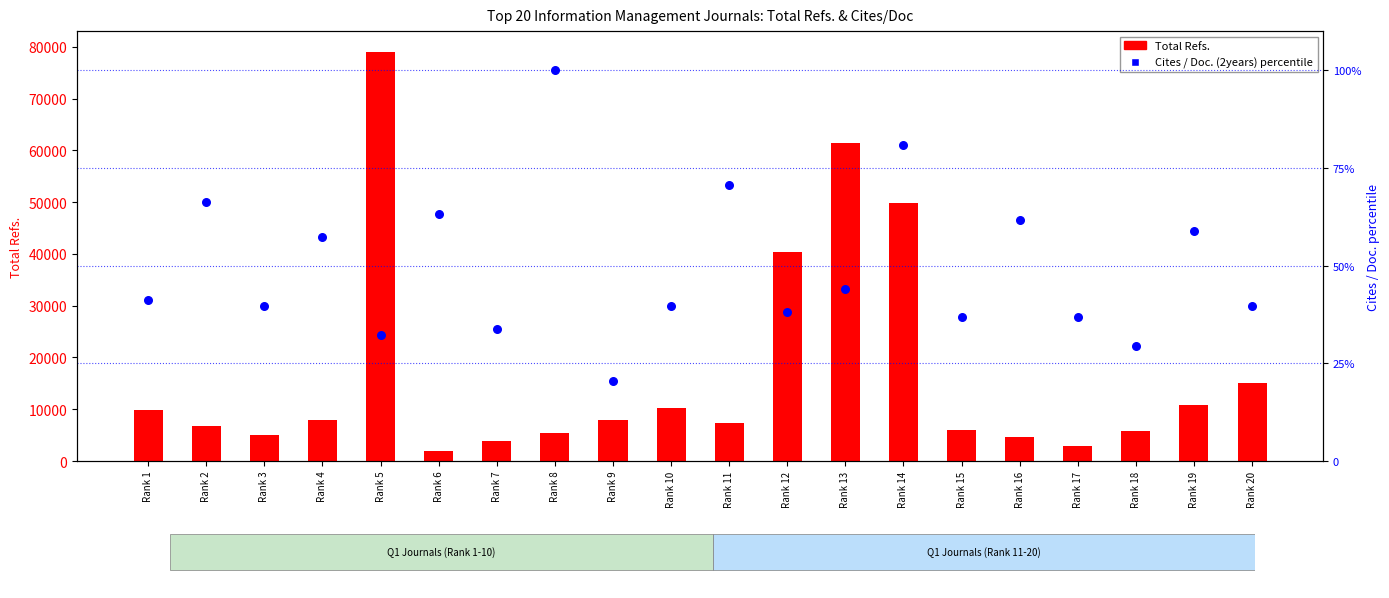

Is the value of Cites / Doc. (2years) percentile at Rank 7 greater than the value of Total Refs. at Rank 13?

No